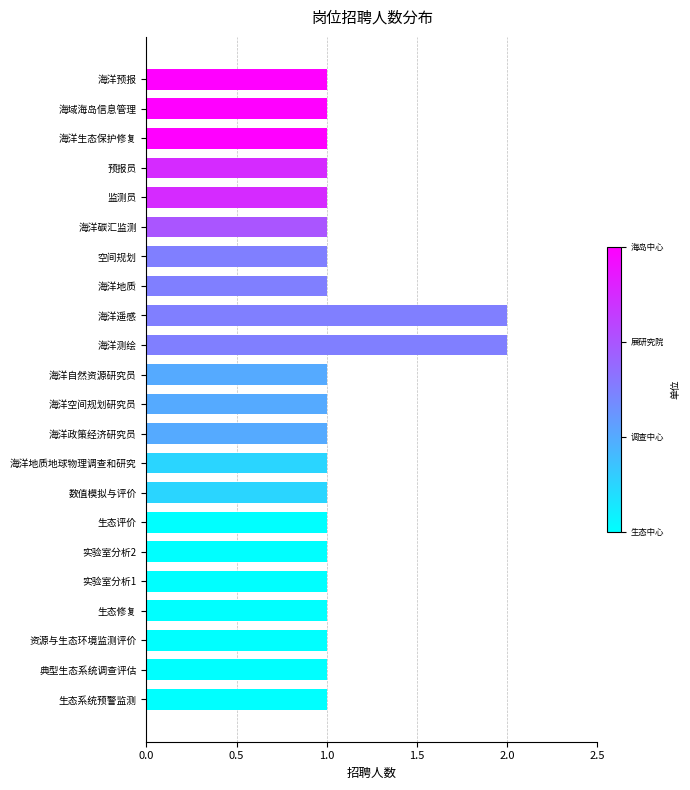

What is the difference between the second highest and minimum values?

1